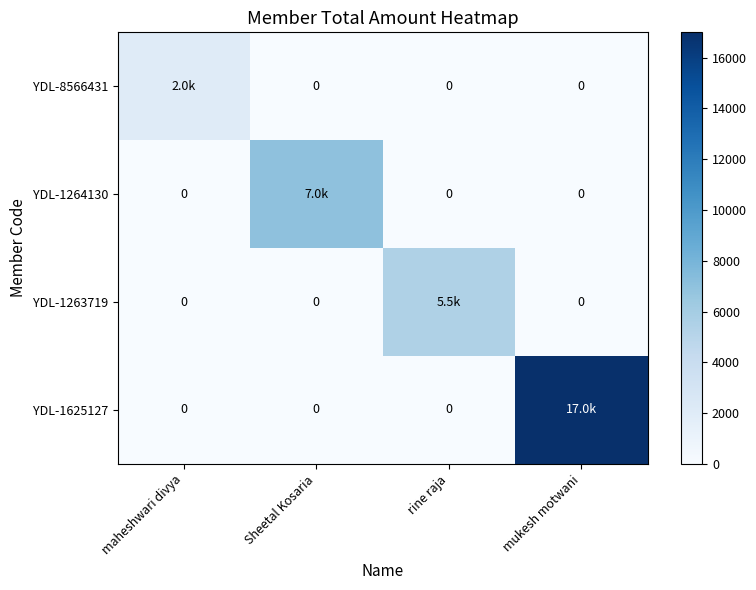

Count the number of categories in the chart.

4